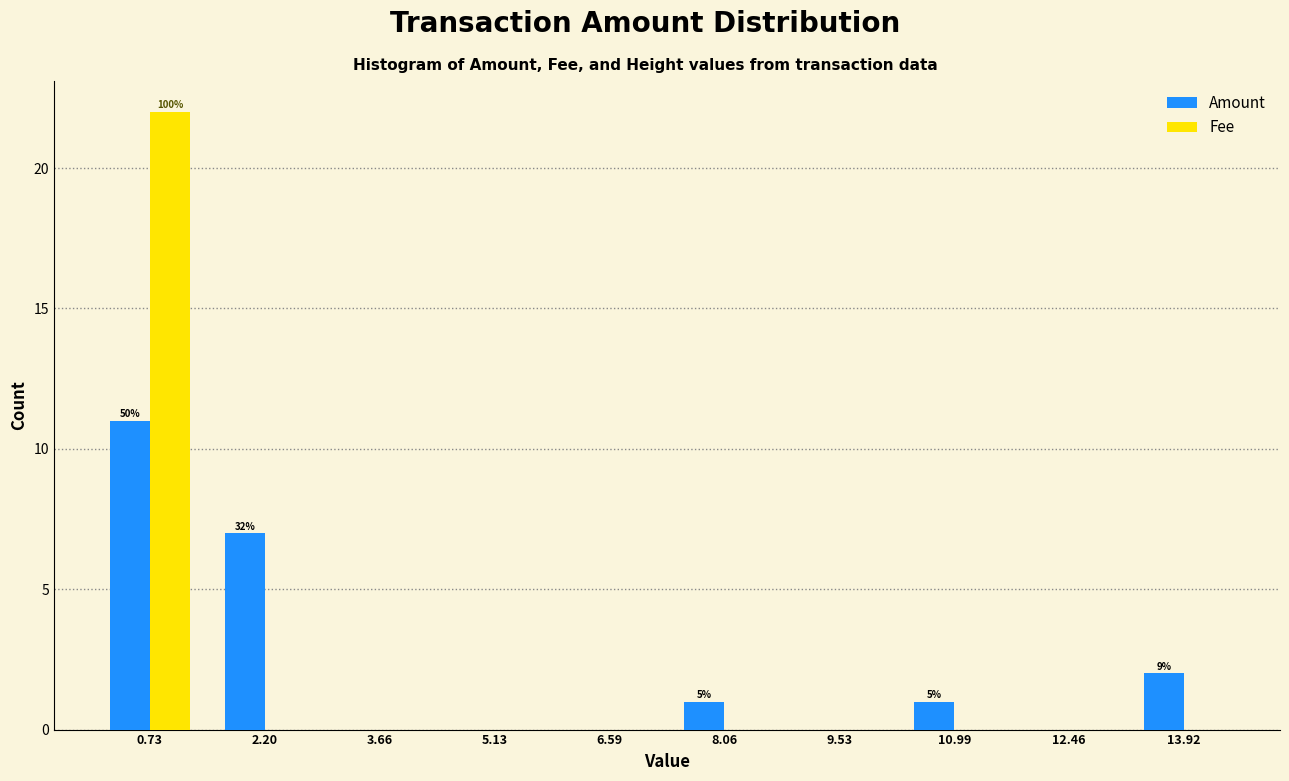

In the Fee series, which range on the x-axis has the tallest bar?

0.0 to 1.4